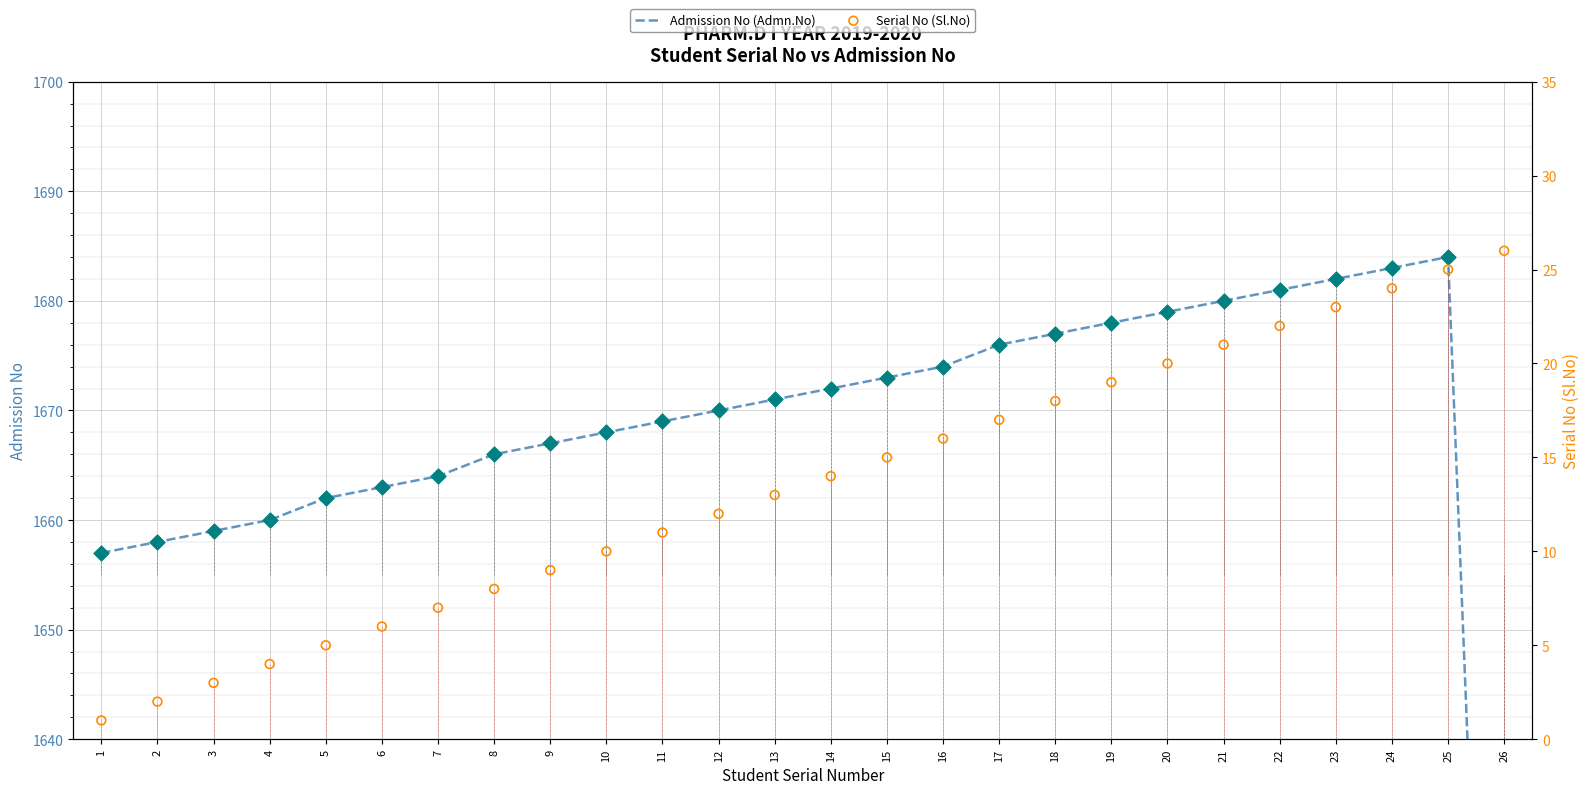

Is the value of Serial No (Sl.No) at 3 greater than the value of Admission No (Admn.No) at 1?

No